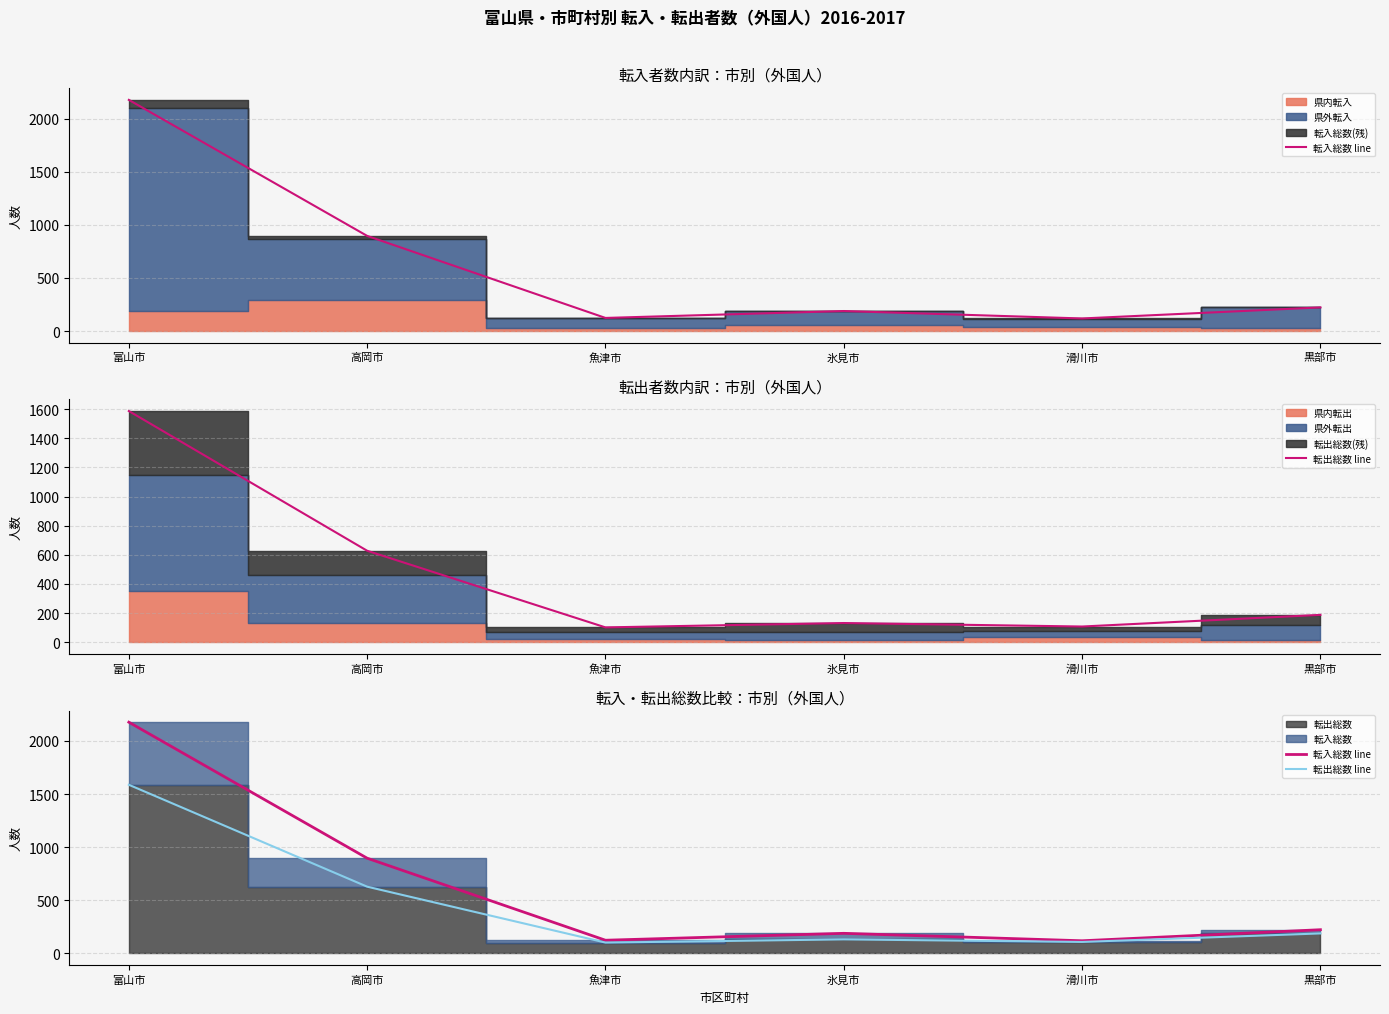

What is the total value across all series at 滑川市?

227